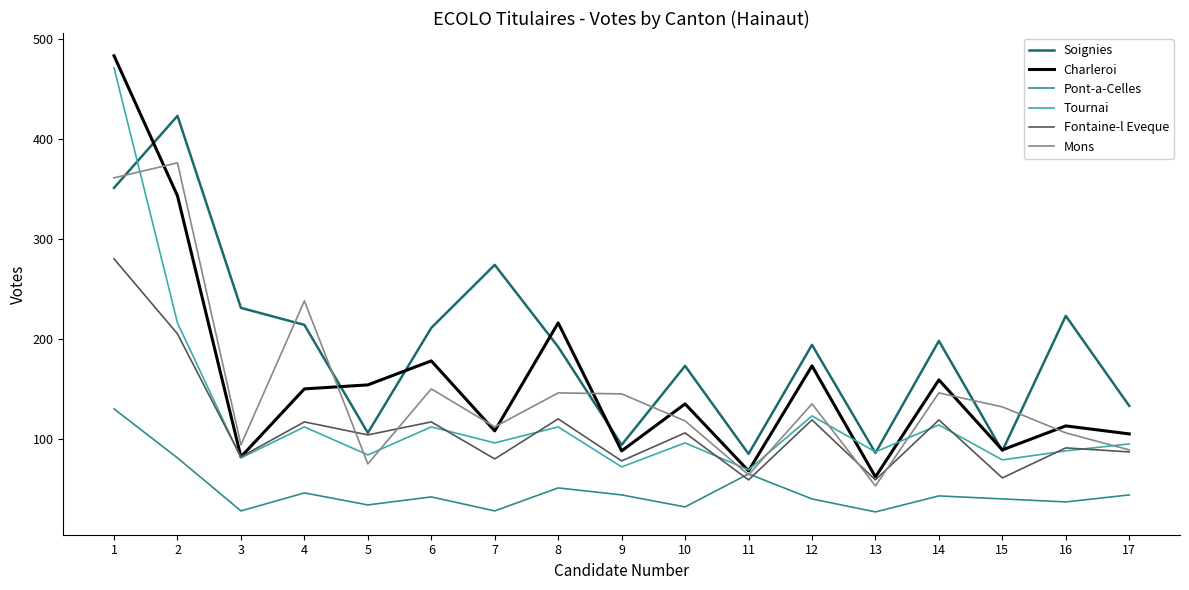

How many lines are shown in the chart?

6